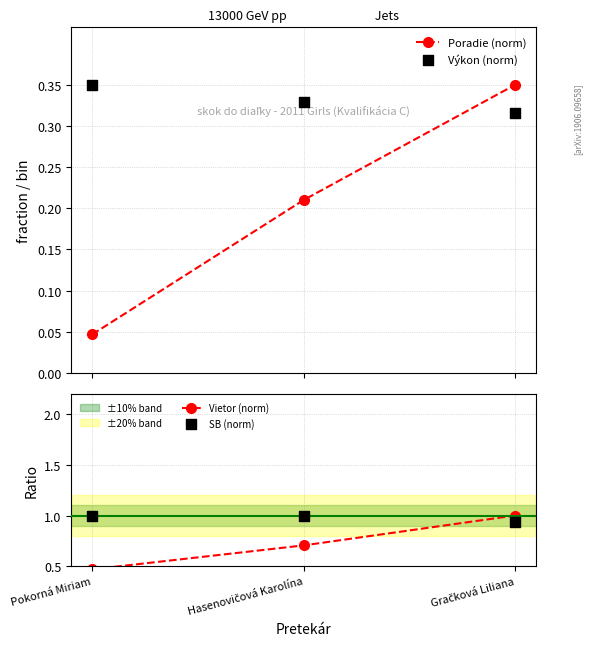

Which series reaches the minimum Y coordinate?

Poradie (norm)